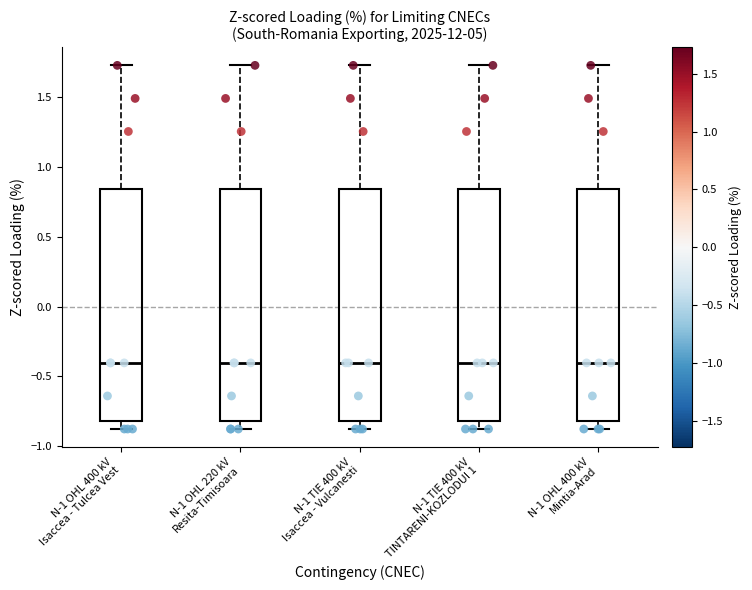

Reading left to right, transcribe this box plot: for each box, give where its median line is, the range the box spans, and where its two whiskers end, as read against the y-axis. The values are not printed on the chart, so give them approximately, as read against the axis.

N-1 OHL 400 kV Isaccea - Tulcea Vest: median -0.40, box -0.80 to 0.85, whiskers -0.90 to 1.75
N-1 OHL 220 kV Resita-Timisoara: median -0.40, box -0.80 to 0.85, whiskers -0.90 to 1.75
N-1 TIE 400 kV Isaccea - Vulcanesti: median -0.40, box -0.80 to 0.85, whiskers -0.90 to 1.75
N-1 TIE 400 kV TINTARENI-KOZLODUI 1: median -0.40, box -0.80 to 0.85, whiskers -0.90 to 1.75
N-1 OHL 400 kV Mintia-Arad: median -0.40, box -0.80 to 0.85, whiskers -0.90 to 1.75